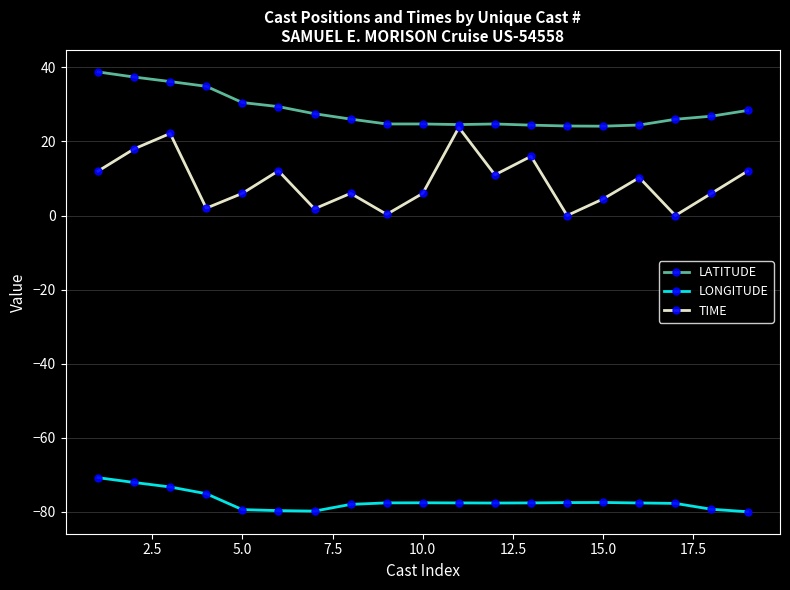

List the series in order of their peak value, lowest first.

LONGITUDE, TIME, LATITUDE